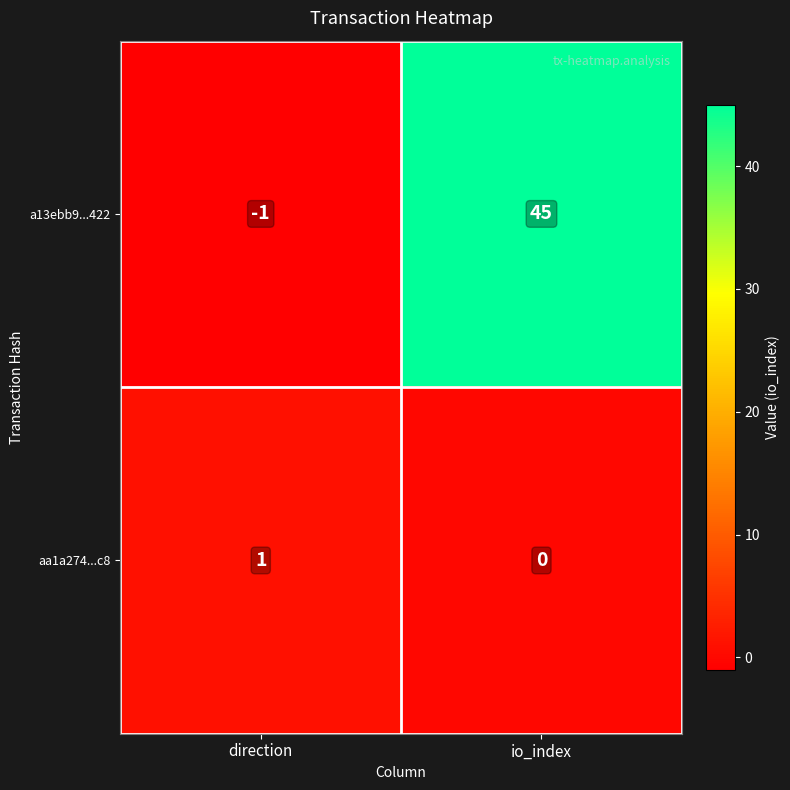

At which category is the sum across all series the highest?

io_index